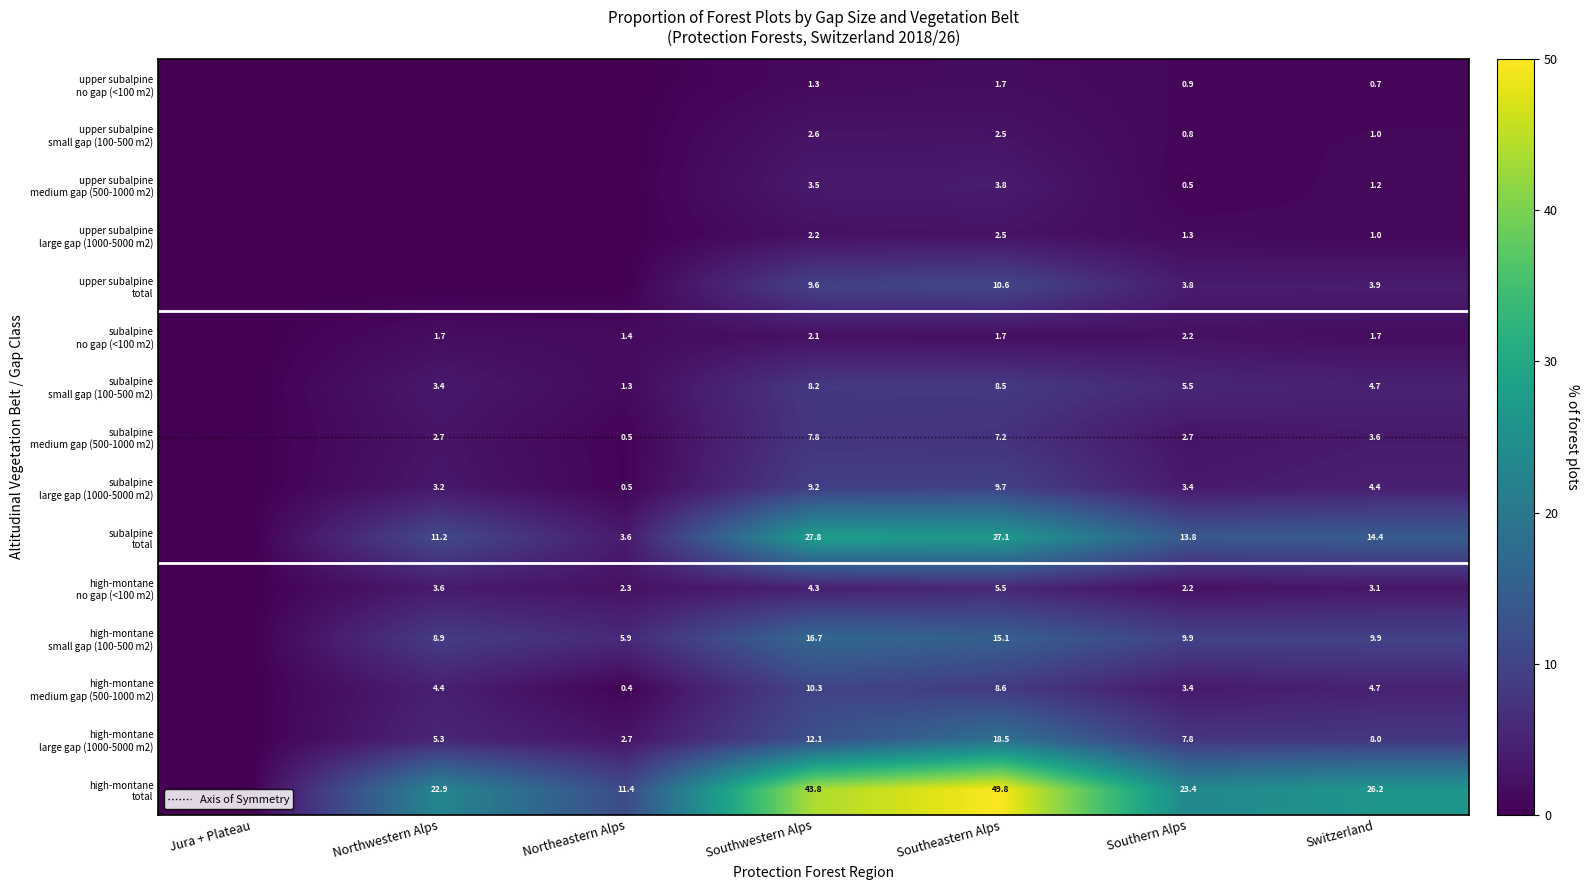

What is the spread (max minus min) of values at Southern Alps?

22.9